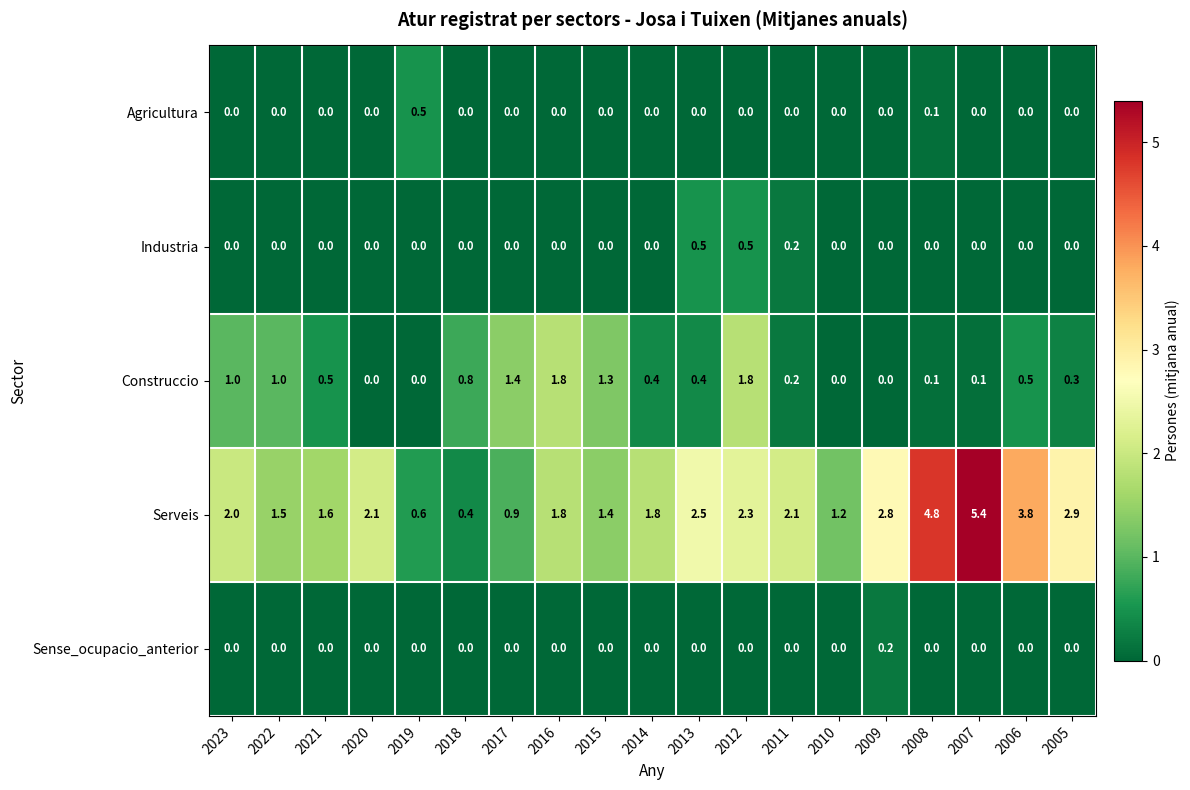

True or false: Serveis has a value of 0.2 at 2019.

False